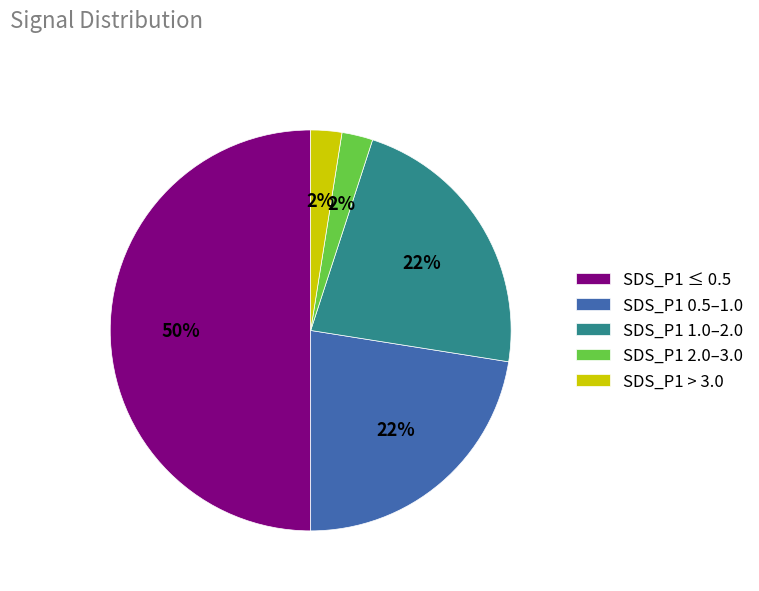

Which slice is the largest?

SDS_P1 ≤ 0.5